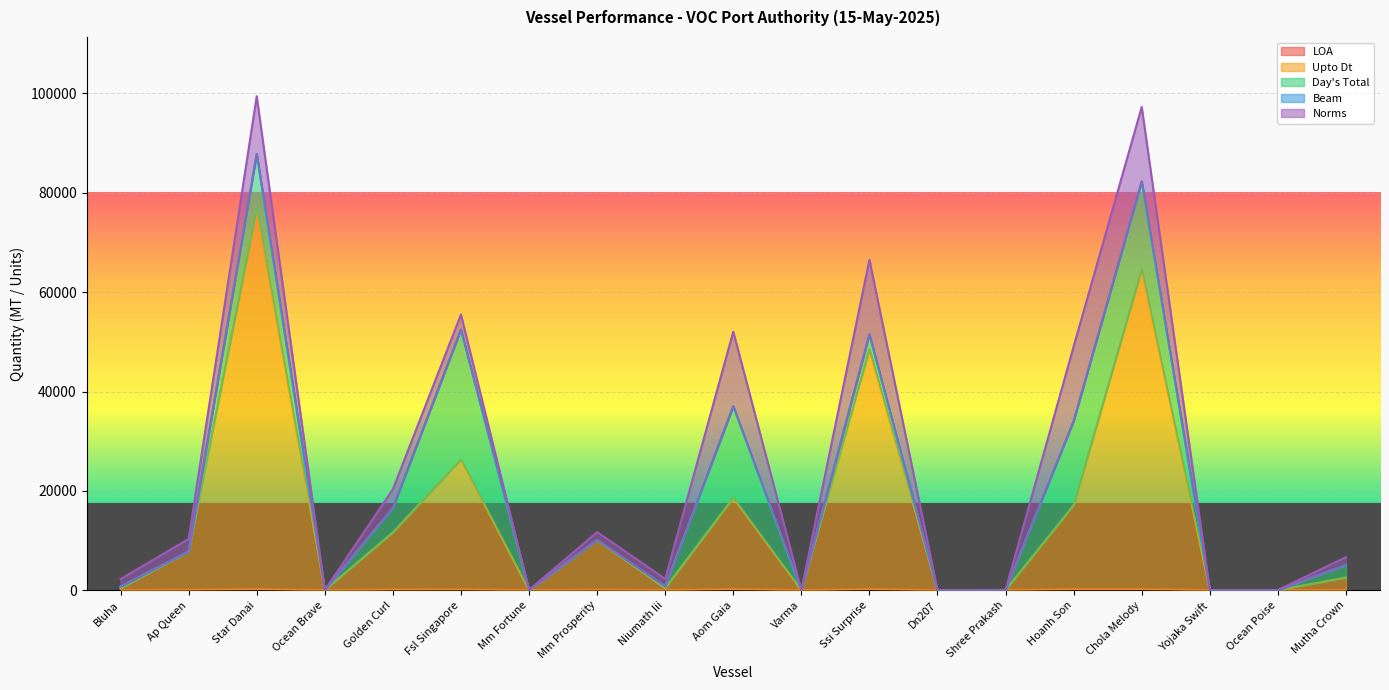

How many lines are shown in the chart?

5